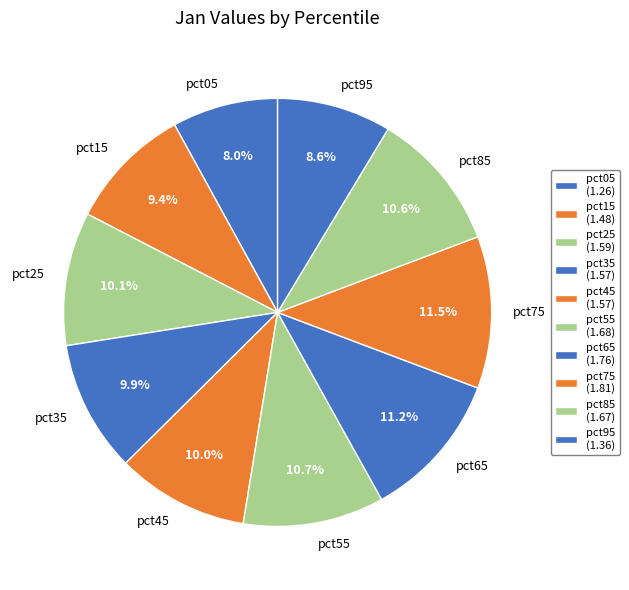

What percentage is the pct05 slice, to the nearest percent?

8%